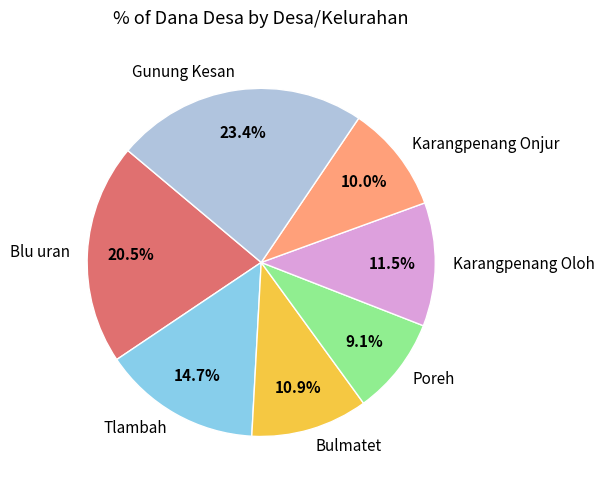

Is there a majority slice in this chart?

No